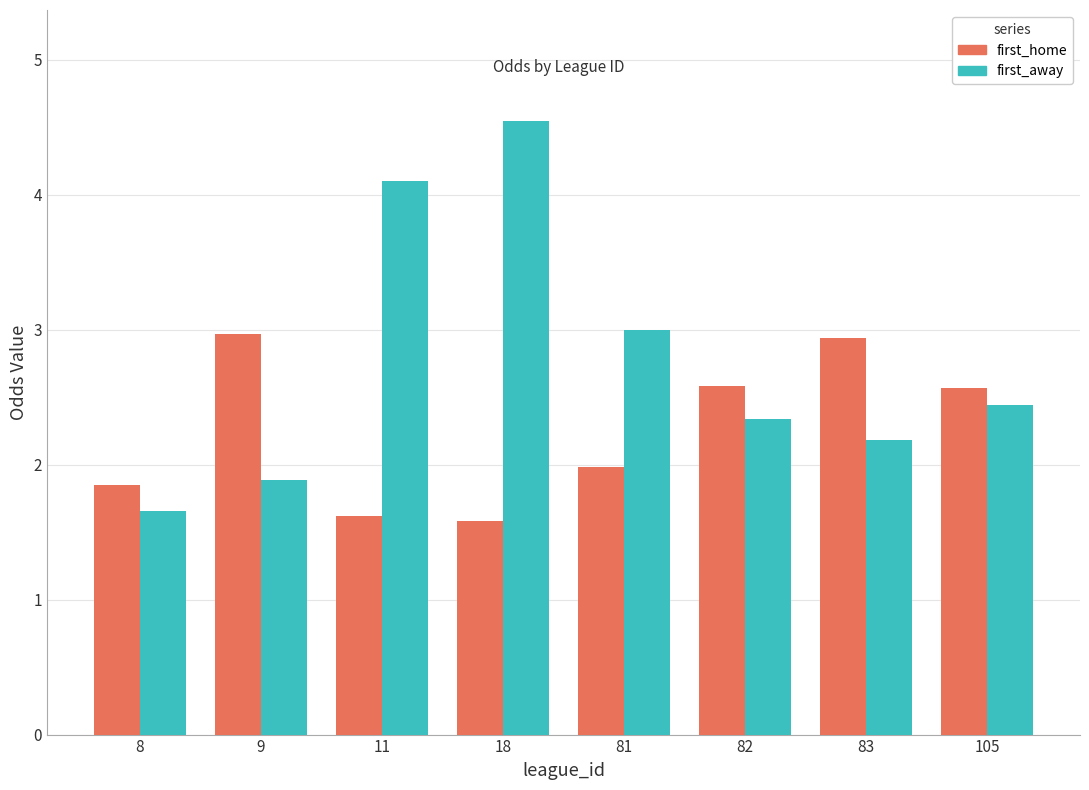

List the series in order of their peak value, highest first.

first_away, first_home